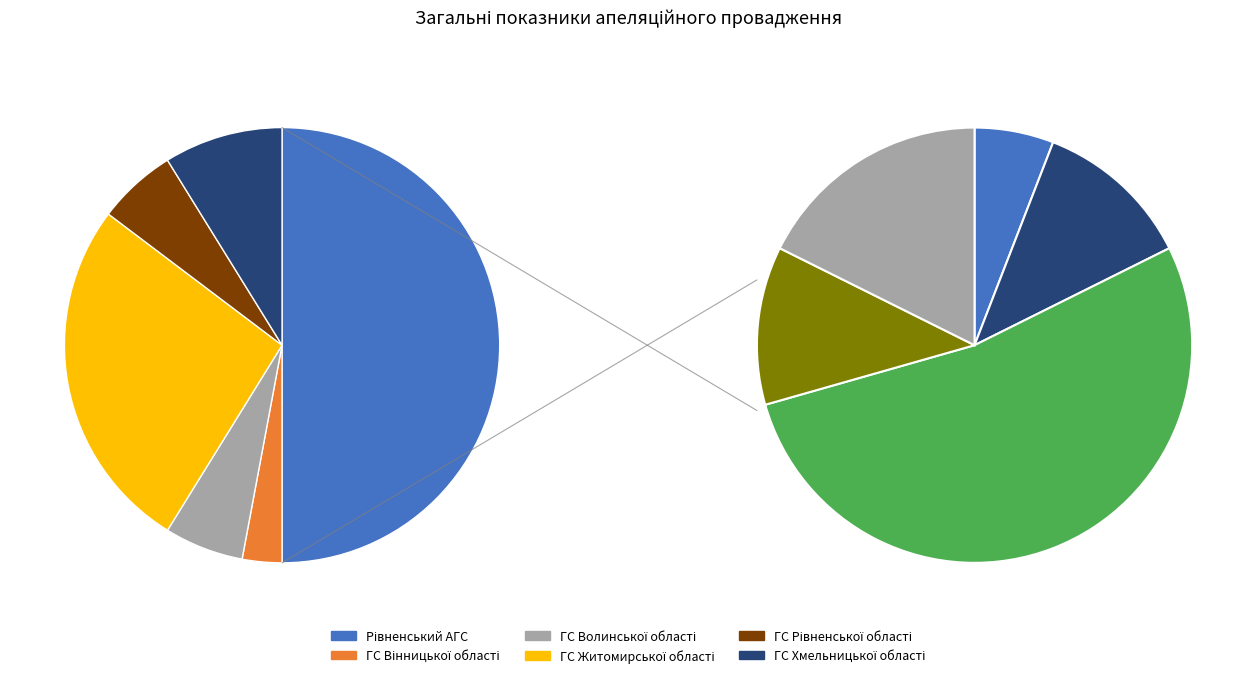

To the nearest percent, what is the combined percentage of Рівненський АГС and ГС Вінницької області?

53%